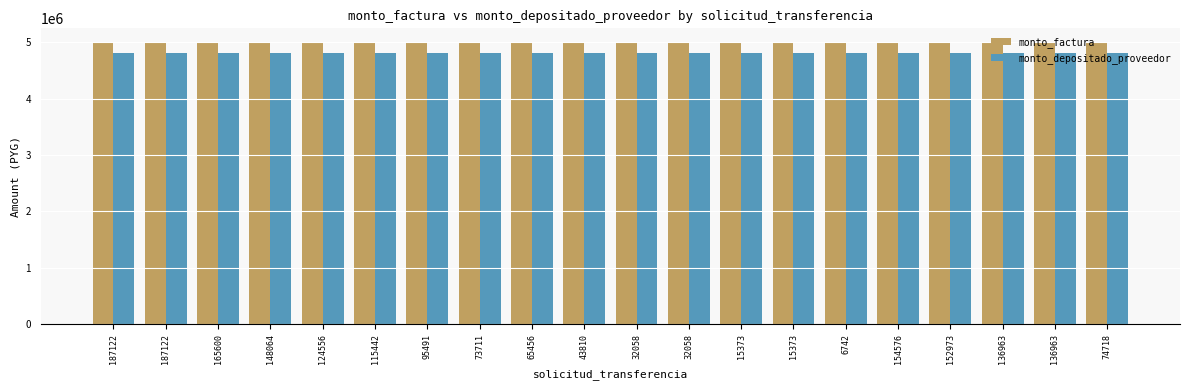

Reading right to left, list all the values displayed in this chart.

monto_factura: 5000000	5000000	5000000	5000000	5000000	5000000	5000000	5000000	5000000	5000000	5000000	5000000	5000000	5000000	5000000	5000000	5000000	5000000	5000000	5000000
monto_depositado_proveedor: 4814666	4814666	4814666	4814666	4814666	4814666	4814666	4814666	4814666	4814666	4814666	4814666	4814666	4814666	4814666	4814666	4814666	4814666	4814666	4814666